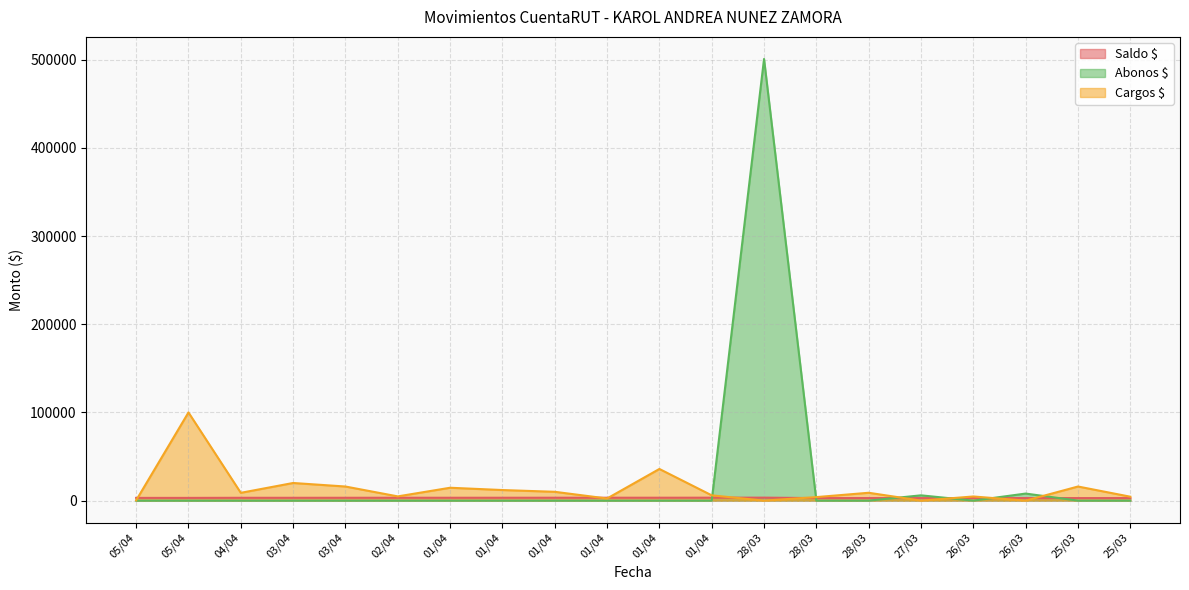

True or false: Saldo $ has more than 2 interior local peaks.

True